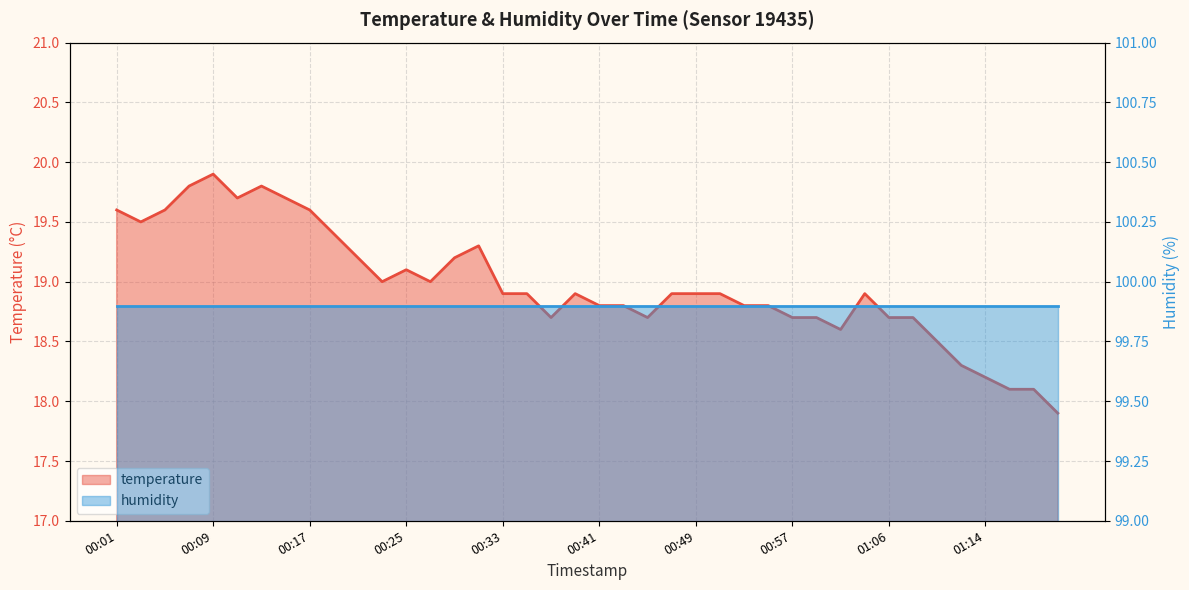

At which category does the chart reach its peak across all series?

00:09